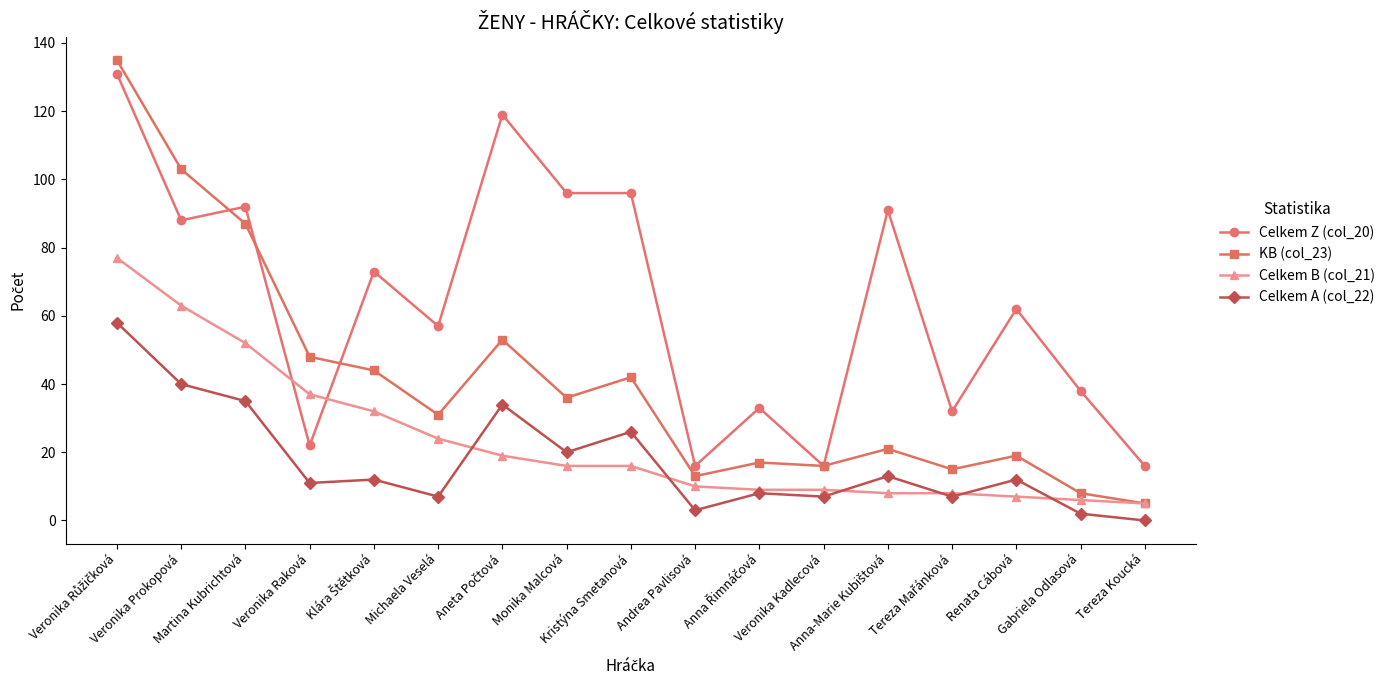

True or false: KB (col_23) and Celkem A (col_22) intersect in this chart.

False